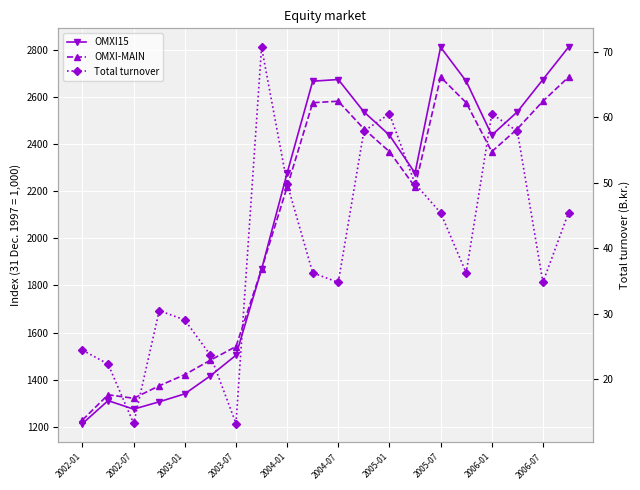

How many data points in OMXI-MAIN are above 2368?

10